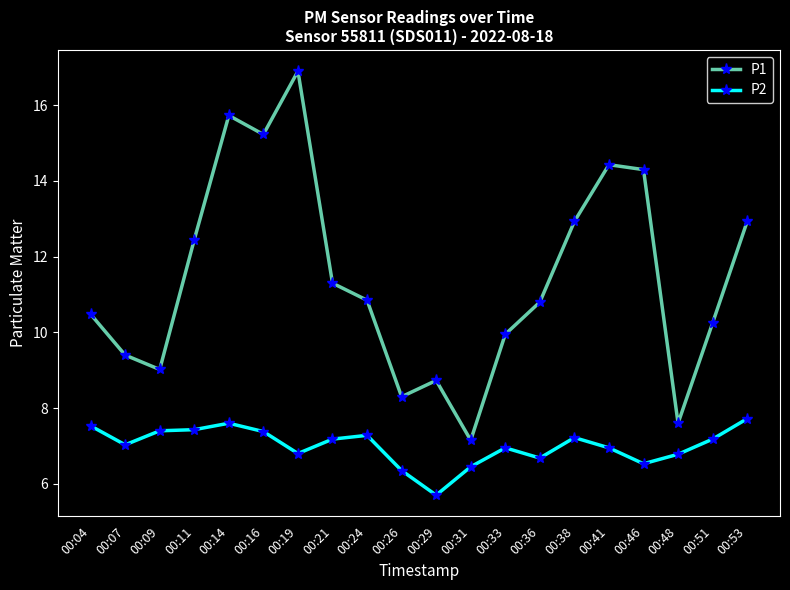

What is the sum of the P1 values at 00:26 and 00:31?

15.5